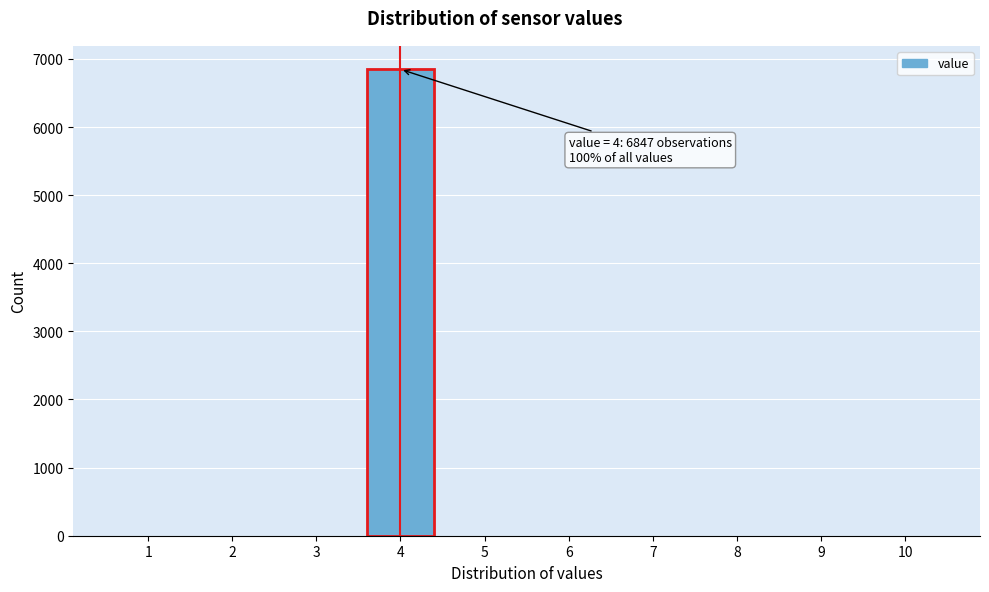

Reading left to right, transcribe all the data shown in this chart.

1=0	2=0	3=0	4=6847	5=0	6=0	7=0	8=0	9=0	10=0